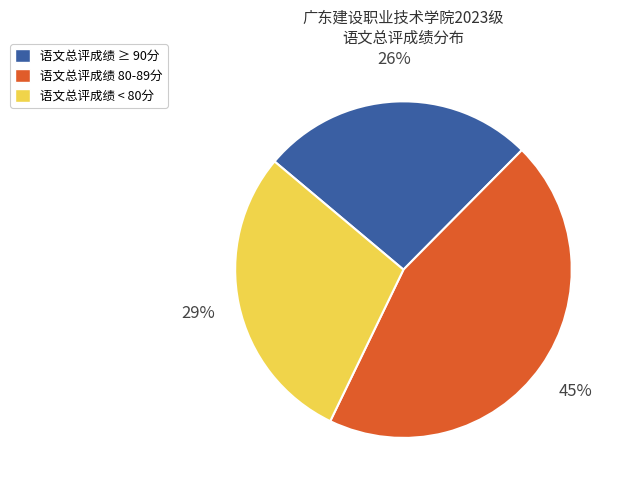

To the nearest percent, what is the average slice percentage?

33%